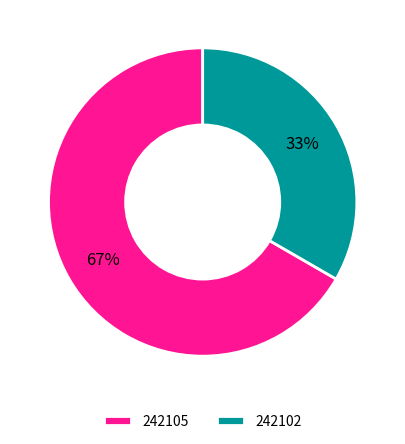

Count the number of slices in the pie.

2